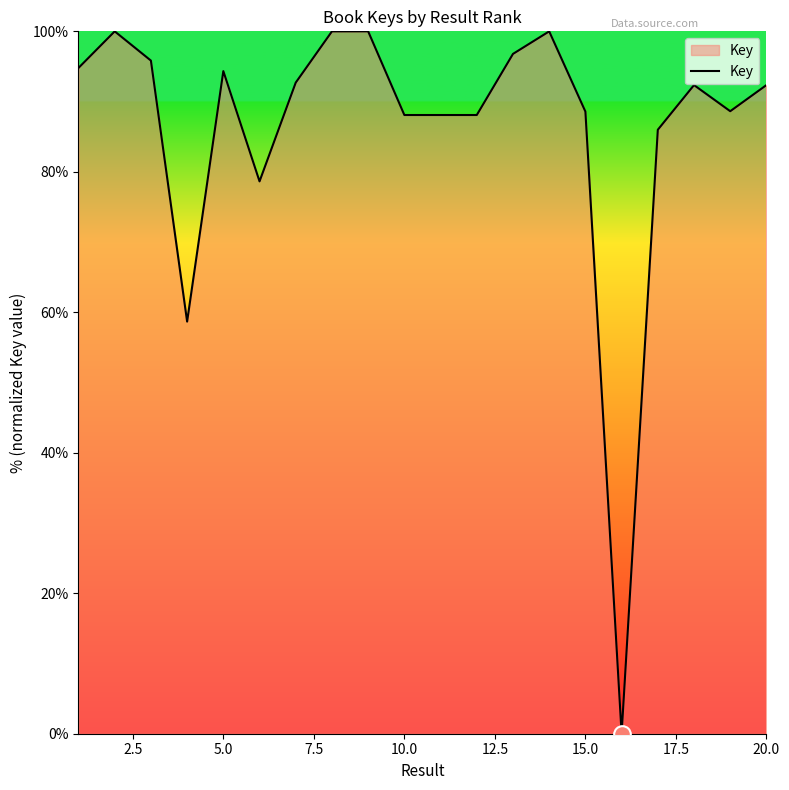

Is this an area chart (filled region under the line)?

Yes